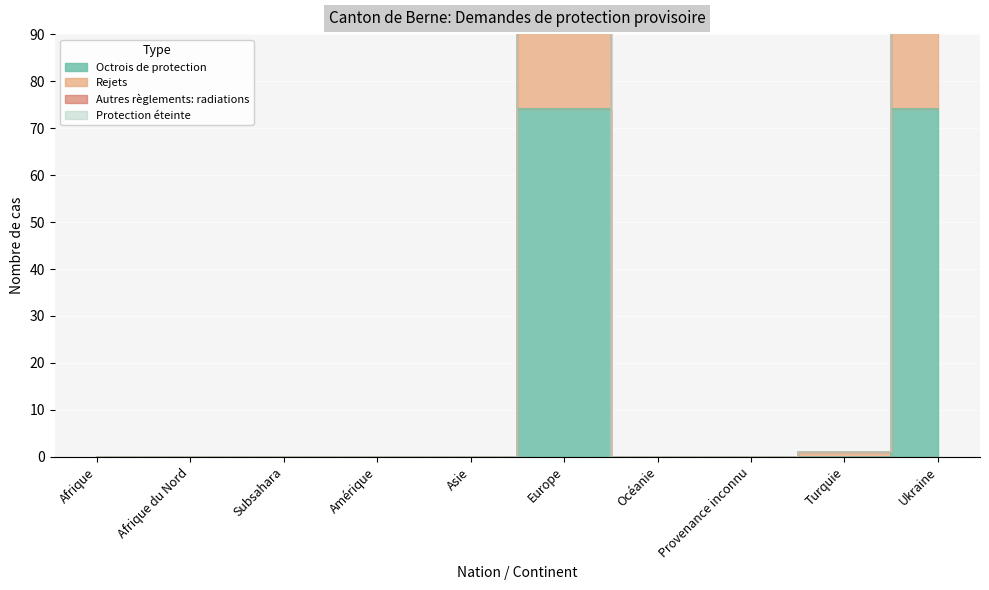

True or false: Rejets and Octrois de protection cross at least once.

False